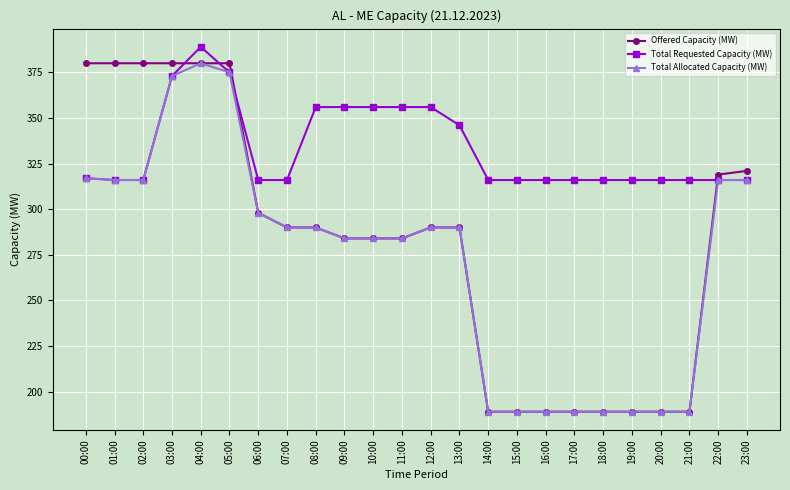

What is the difference between the maximum and minimum values in the Total Allocated Capacity (MW) series?

191